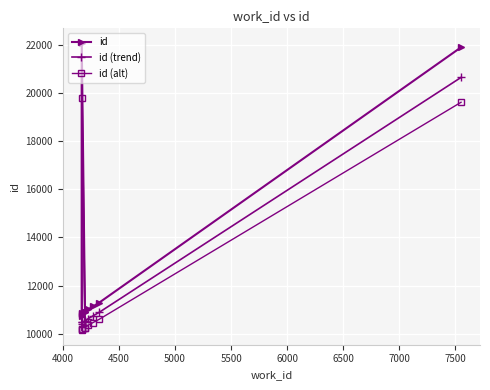

Reading left to right, extract all data points from this chart.

id: 10748.0	10836.0	10837.0	22101.0	10878.0	10879.0	11007.0	11131.0	11289.0	21910.0
id (trend): 10388.2	10469.1	10470.0	20832.9	10507.8	10508.7	10626.4	10740.5	10885.9	20657.2
id (alt): 10135.8	10210.6	10211.4	19785.8	10246.3	10247.1	10355.9	10461.4	10595.6	19623.5